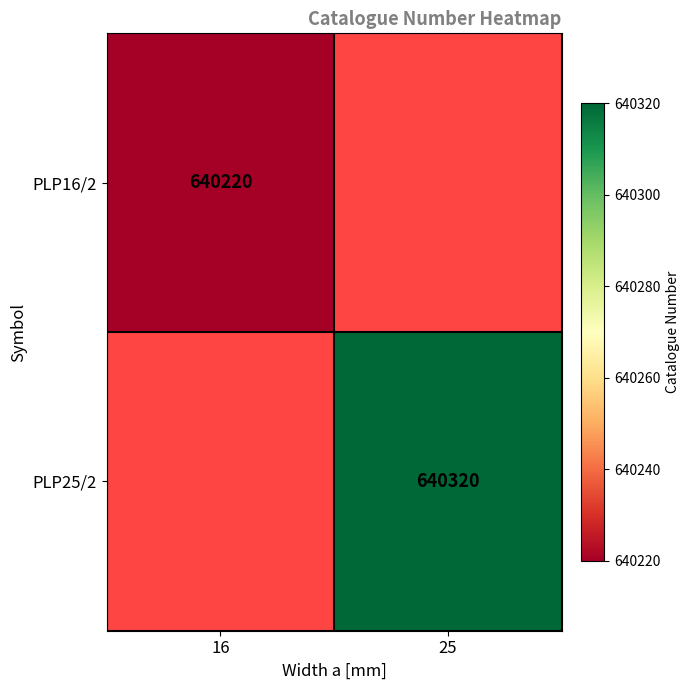

Between 16 and 25, which is larger?

25